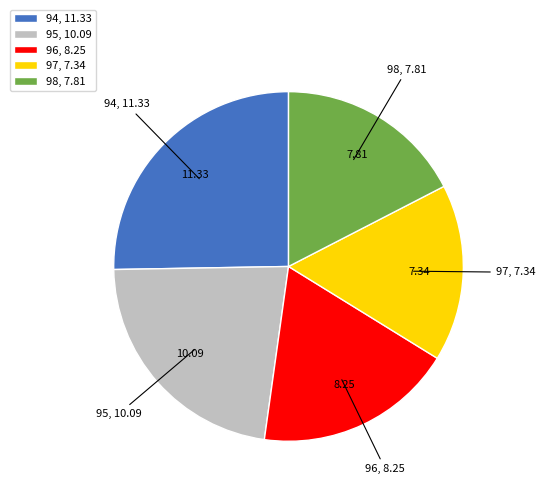

Is 97 the majority of the pie?

No